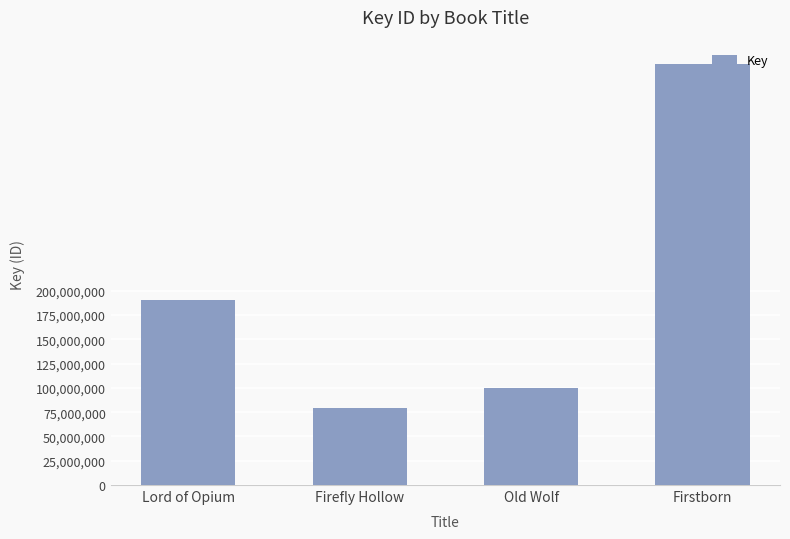

What position from the left is Firefly Hollow?

2